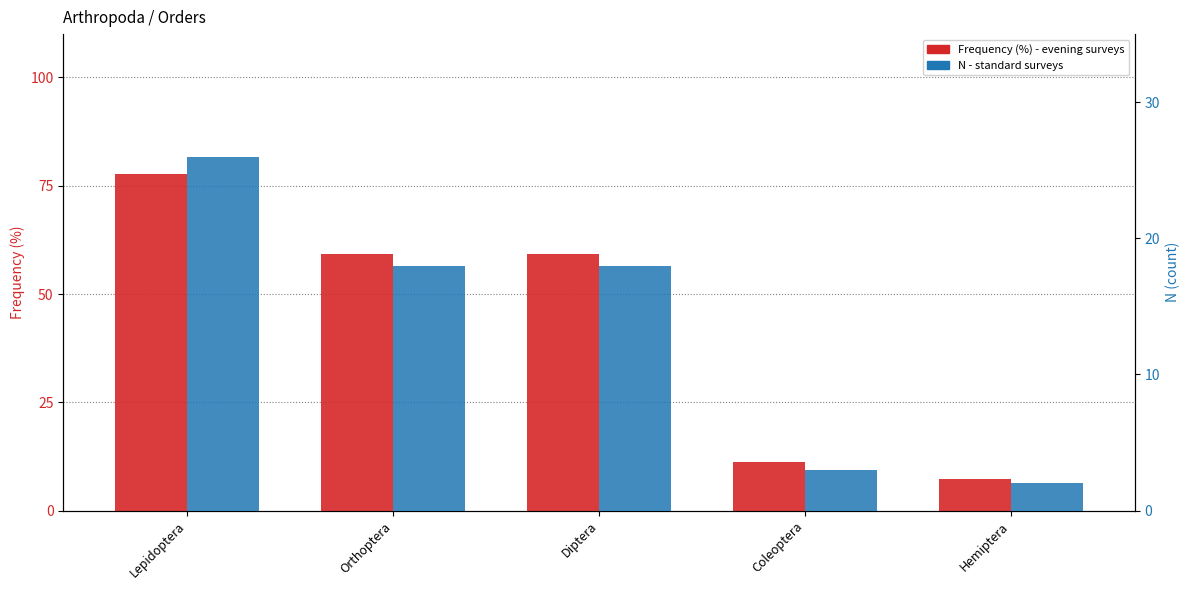

Reading left to right, extract all data points from this chart.

Frequency (%) - evening surveys: Lepidoptera=77.8	Orthoptera=59.3	Diptera=59.3	Coleoptera=11.1	Hemiptera=7.4
N - standard surveys: Lepidoptera=26.0	Orthoptera=18.0	Diptera=18.0	Coleoptera=3.0	Hemiptera=2.0